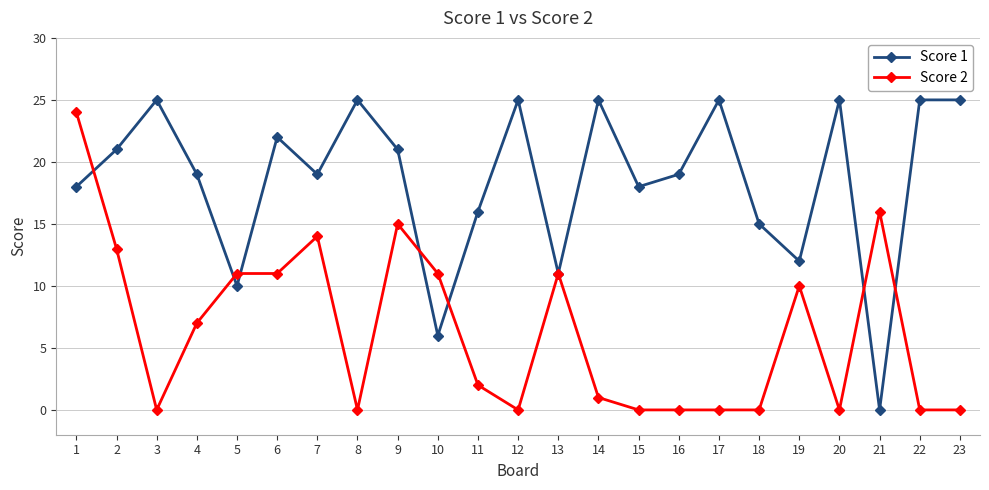

The value of Score 1 at 16 is 13. True or false?

False